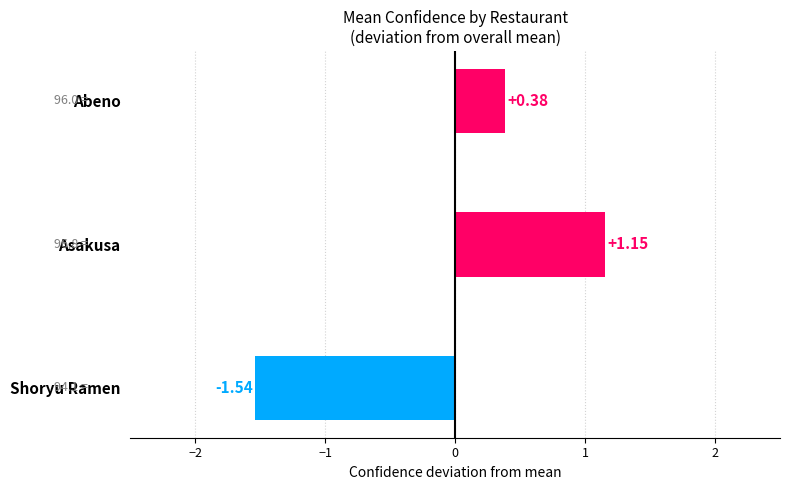

How many data points does each series have?

3